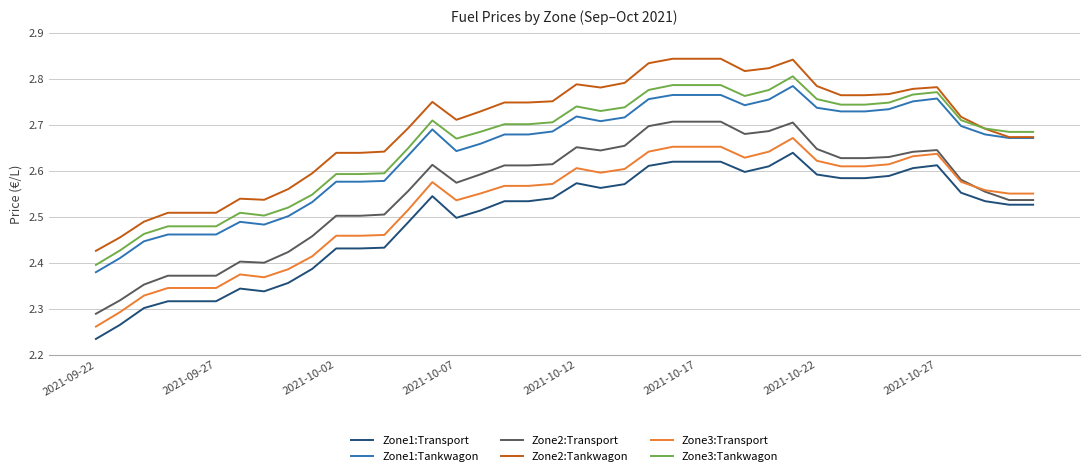

True or false: Zone2:Transport and Zone1:Tankwagon intersect in this chart.

False